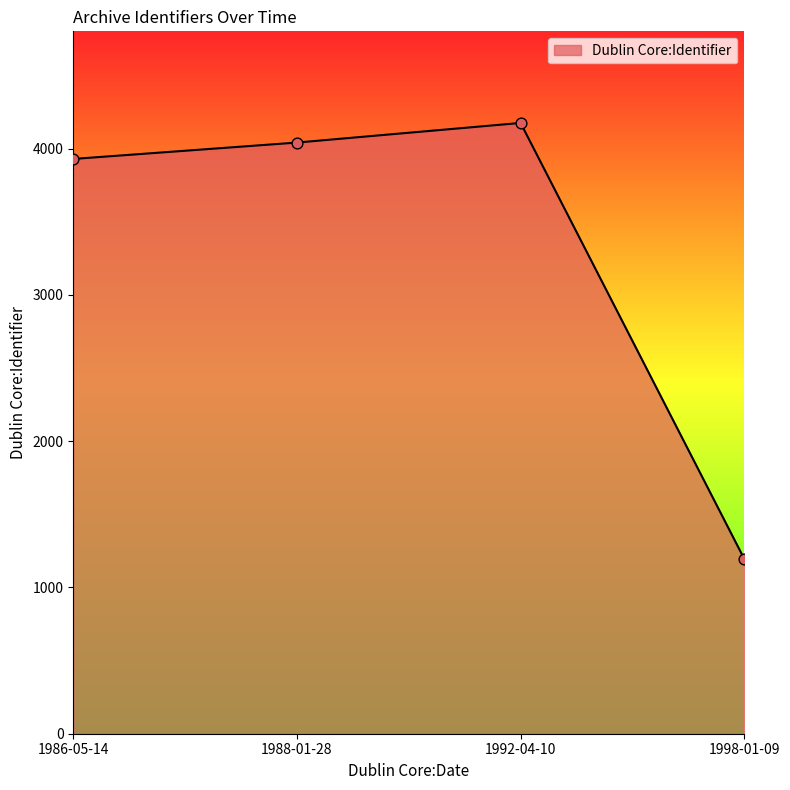

What is the change in value from 1988-01-28 to 1998-01-09?

-2846